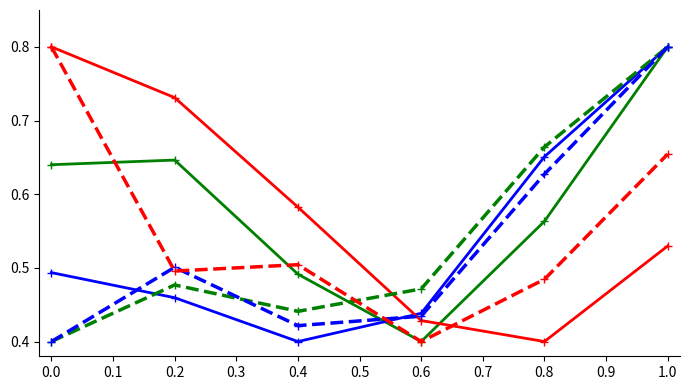

What is the maximum value shown in the chart?

0.8